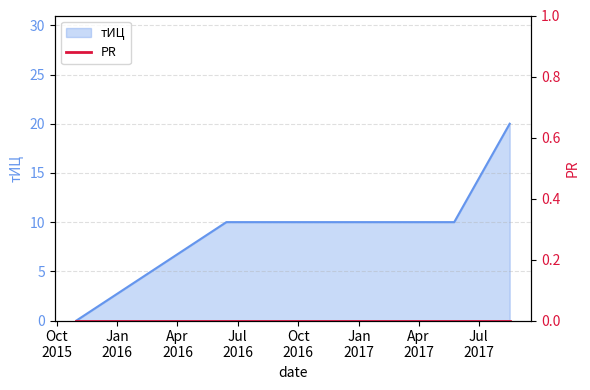

The chart shows a value of 17 at 2016-06-14. True or false?

False